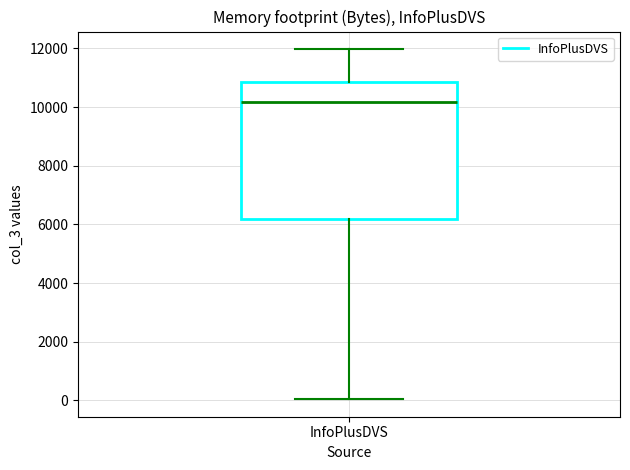

Transcribe this box plot: give where the median line is, the range the box spans, and where the two whiskers end, as read against the y-axis. The values are not printed on the chart, so give them approximately, as read against the axis.

median 10200, box 6200 to 10800, whiskers 0 to 12000